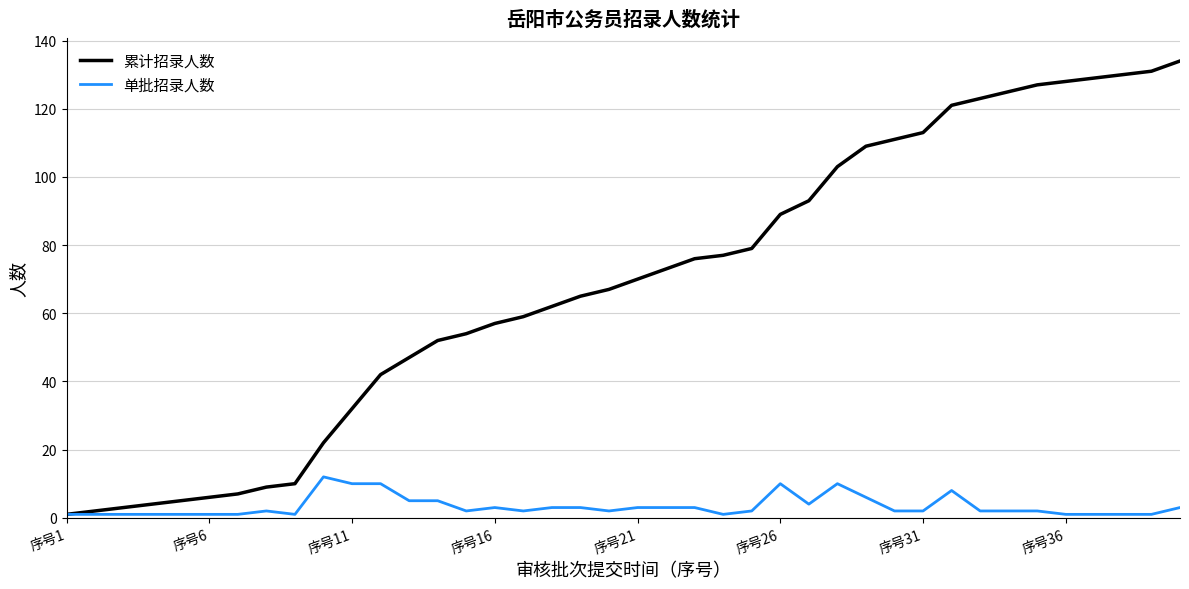

What is the maximum value shown in the chart?

134